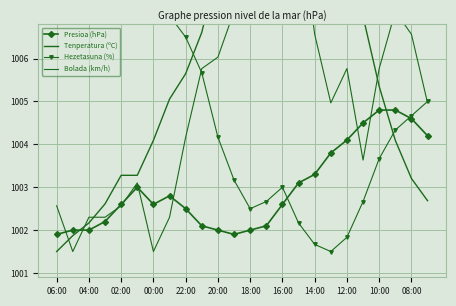

At which category does Tenperatura (ºC) reach its first local peak?

13